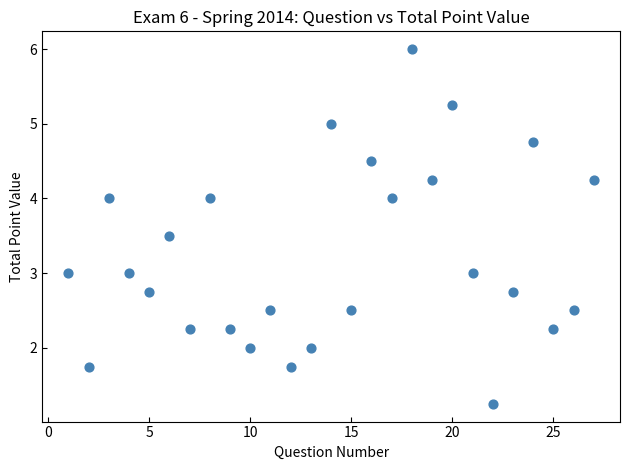

What is the range of X values (max minus min)?

26.0